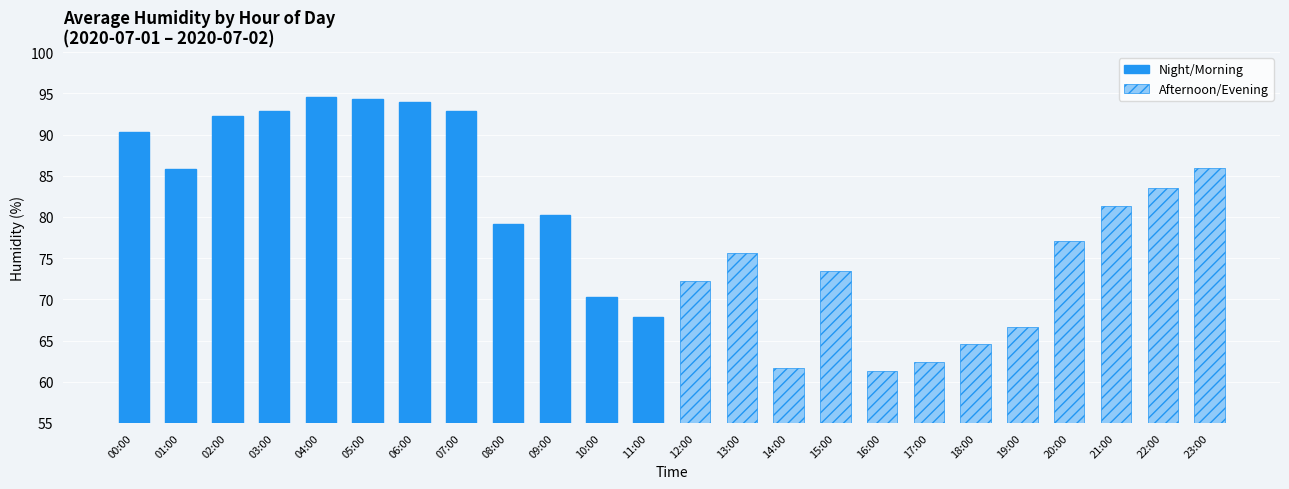

Rank the series by their maximum value, from highest to lowest.

Night/Morning, Afternoon/Evening